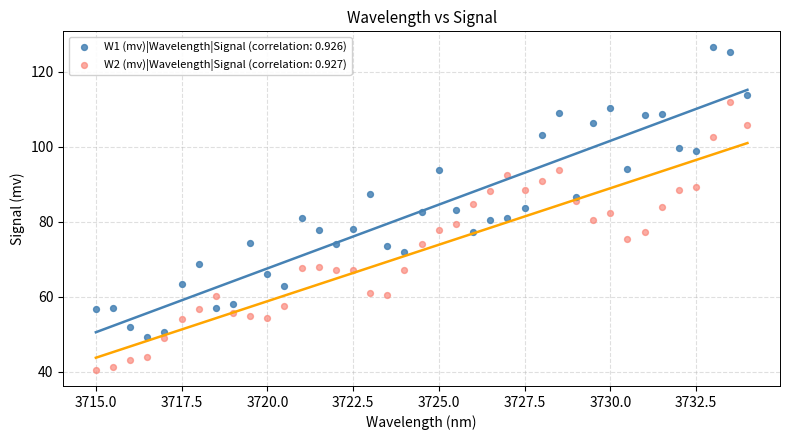

What is the X range (max minus min) for the scatter plot?

19.0